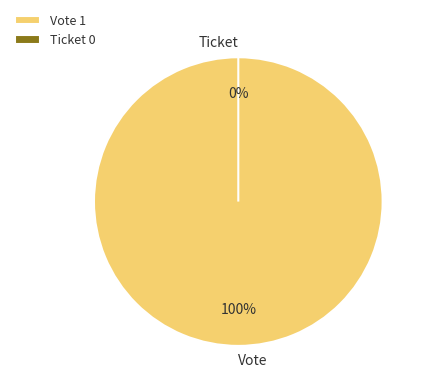

Is Ticket the majority of the pie?

No